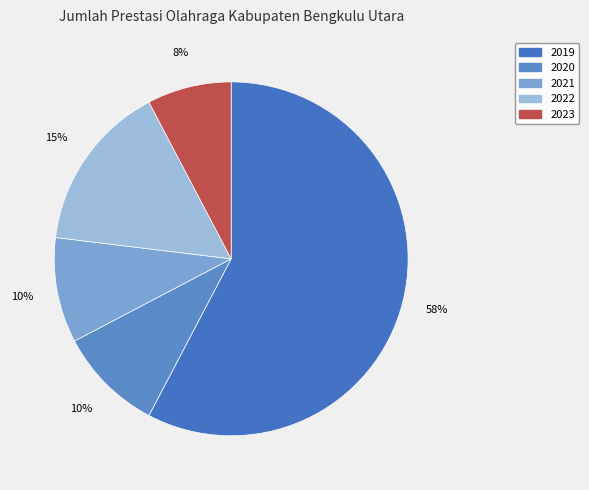

What portion of the pie excludes 2020?

90.4%